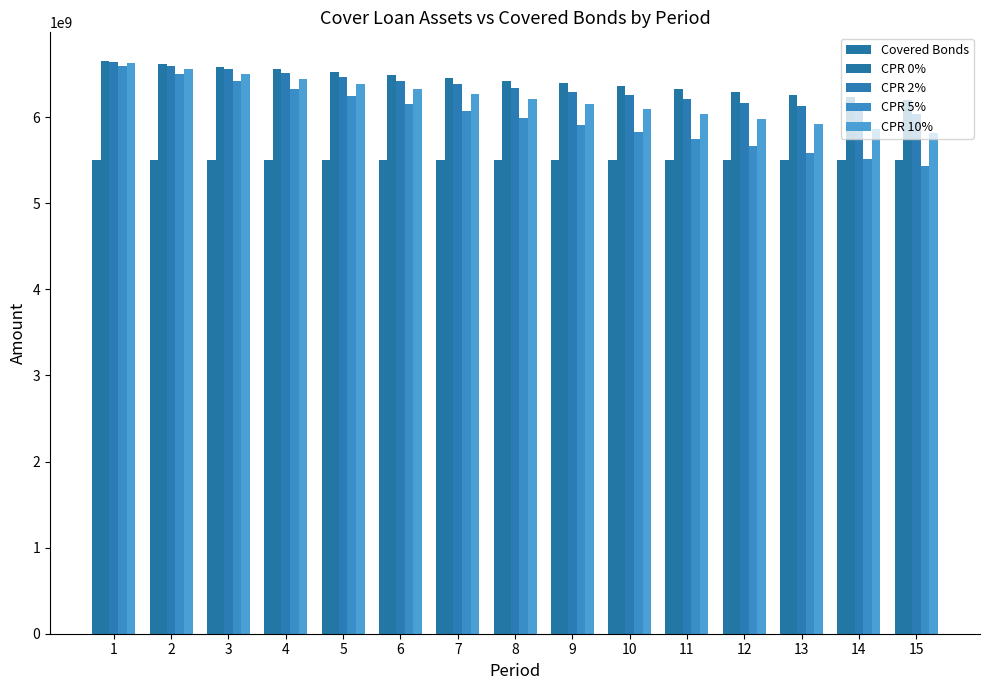

What is the approximate value of CPR 5% at 7, to the nearest 50?

6073264400